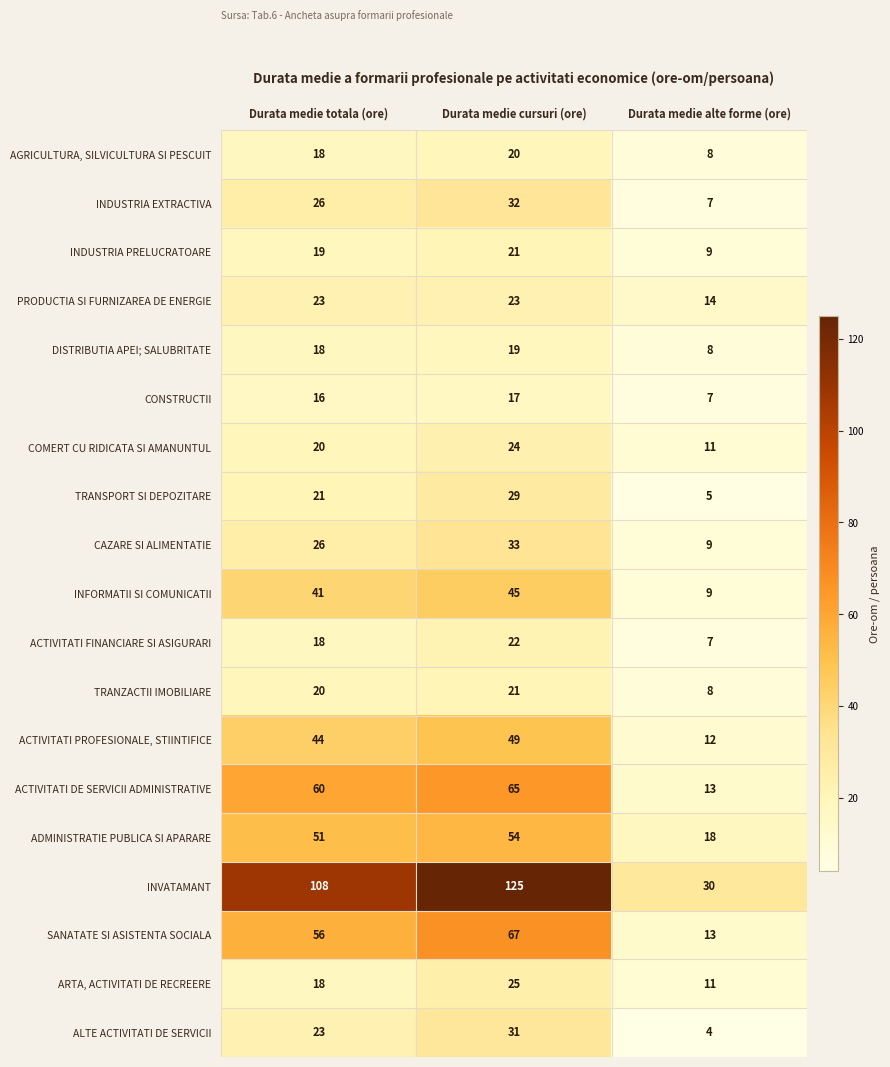

At which label is ACTIVITATI FINANCIARE SI ASIGURARI closest to 14?

Durata medie totala (ore)